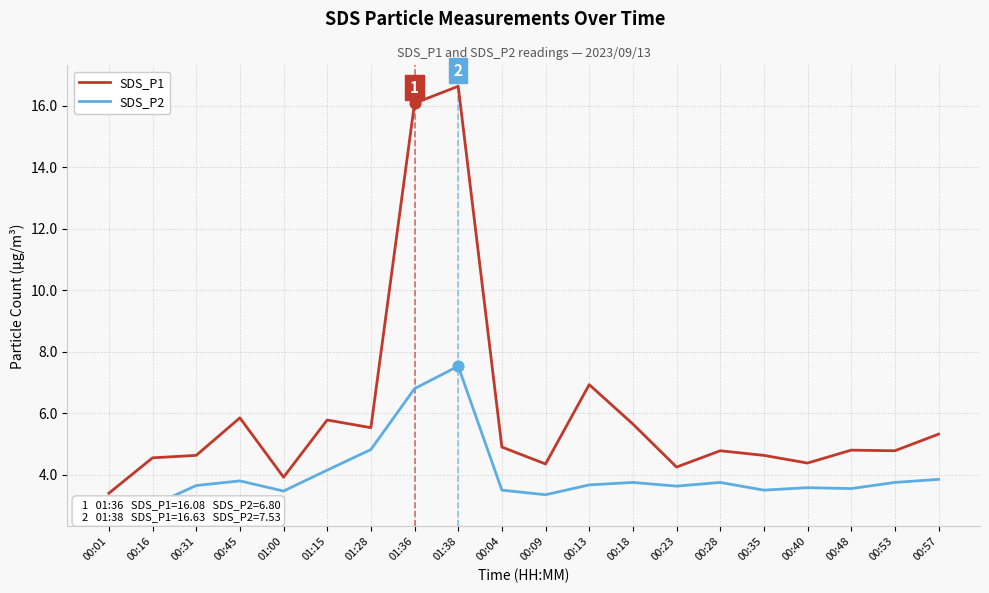

What is the total value across all series at 00:04?

8.4